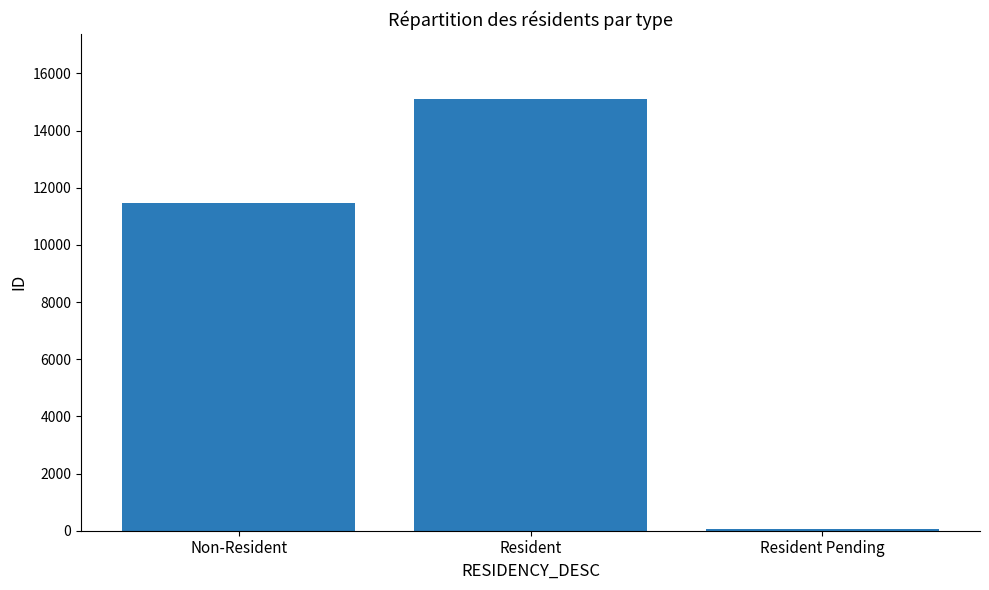

Count the number of categories in the chart.

3